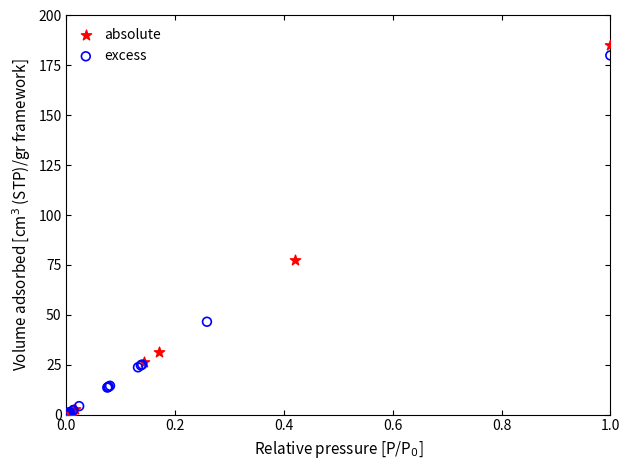

Which series has the widest spread of Y values?

absolute